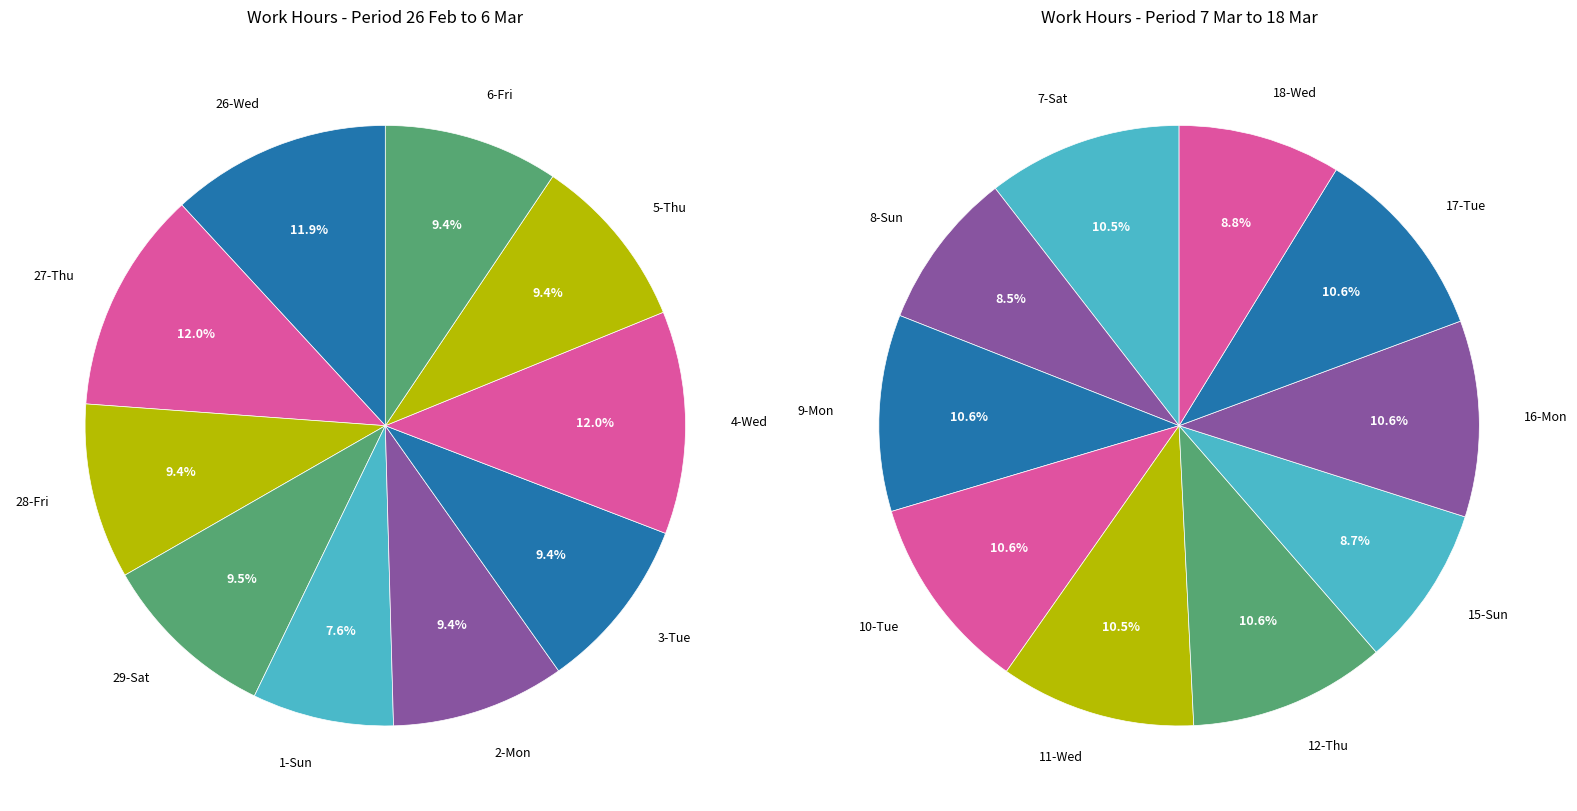

Which slice is the largest?

4-Wed